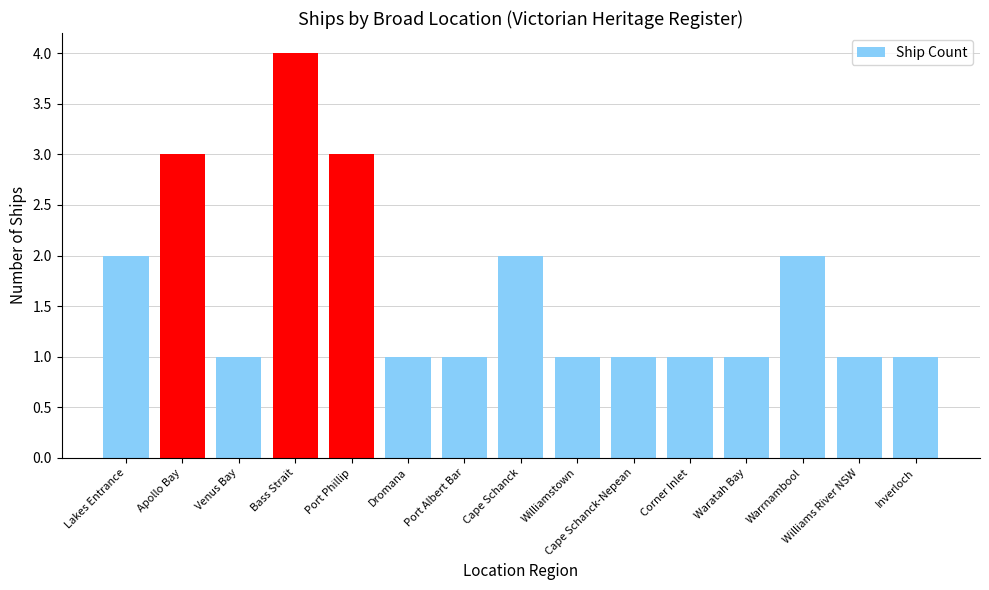

Which has a higher value, Cape Schanck or Bass Strait?

Bass Strait